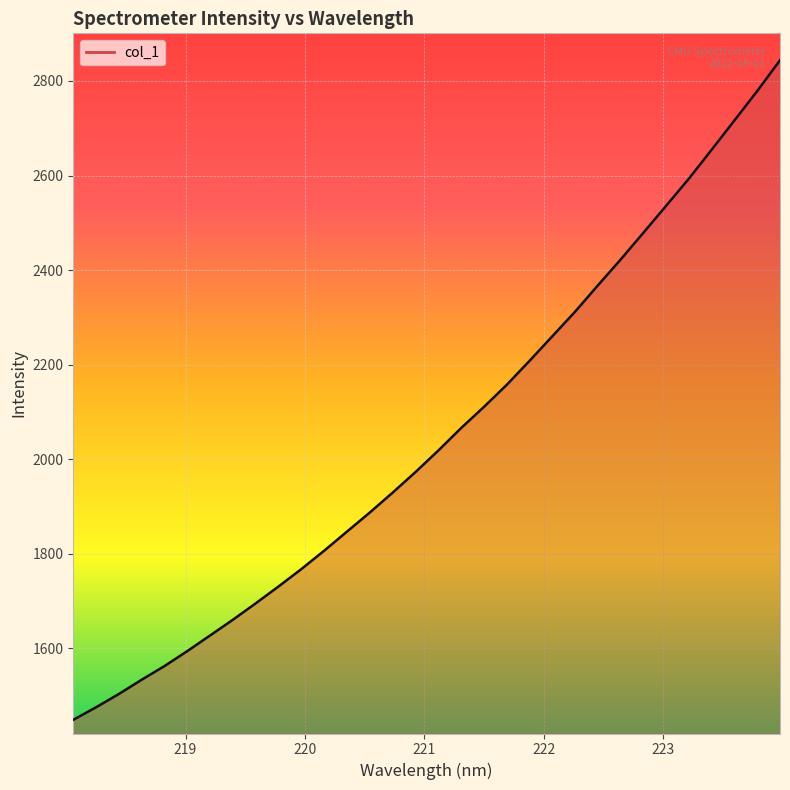

What is the difference between the maximum and minimum values?

1395.0